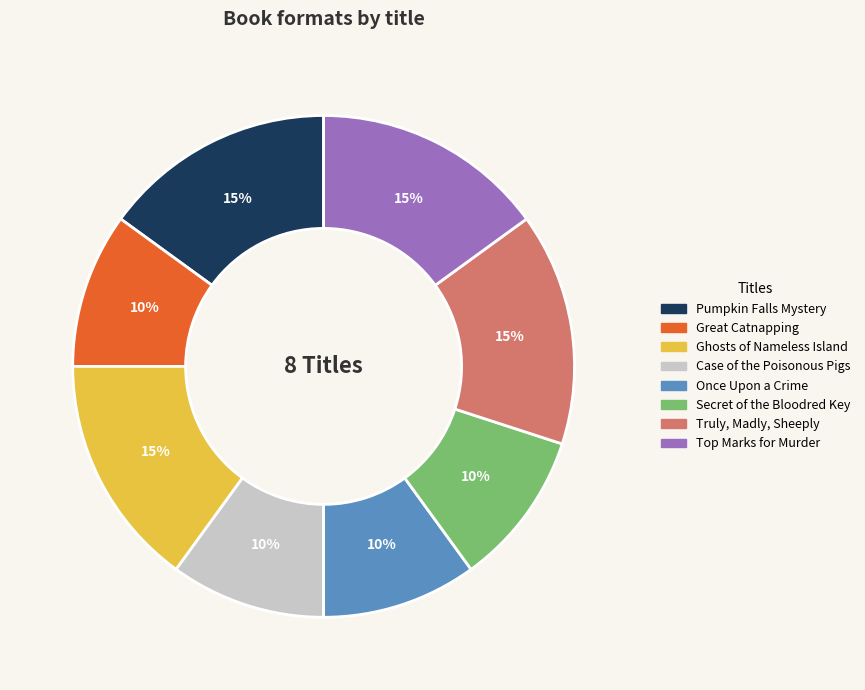

The Ghosts of Nameless Island slice represents 4% of the pie. True or false?

False